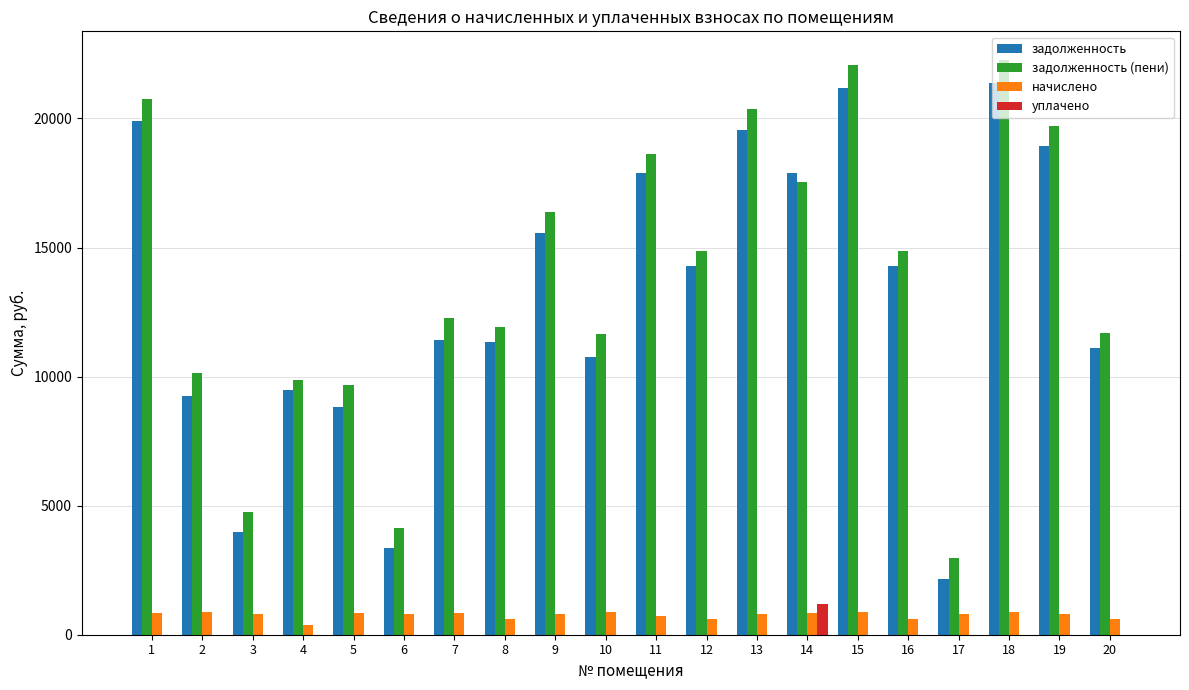

Which series has the largest range (max minus min)?

задолженность (пени)